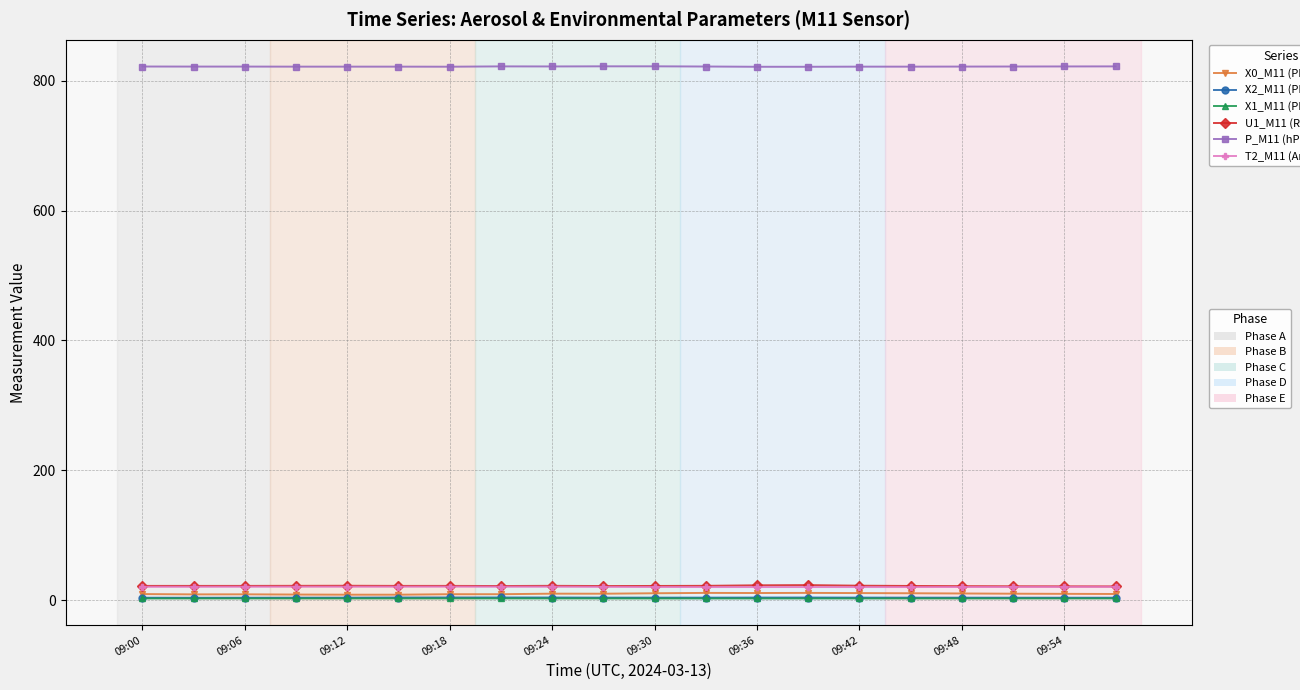

What is the greatest value displayed?

822.1